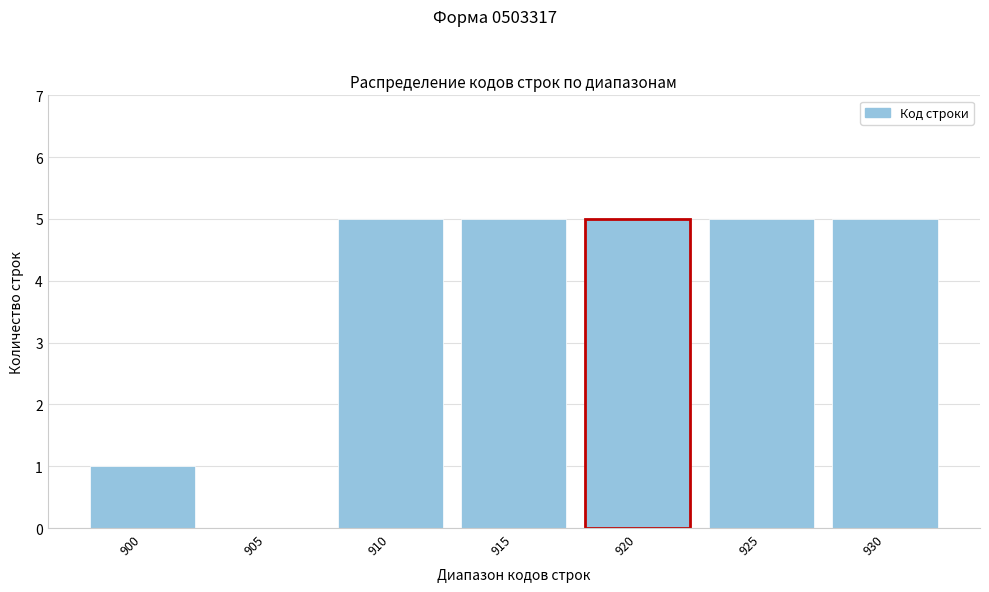

Reading left to right, extract all data points from this chart.

900=1	905=0	910=5	915=5	920=5	925=5	930=5